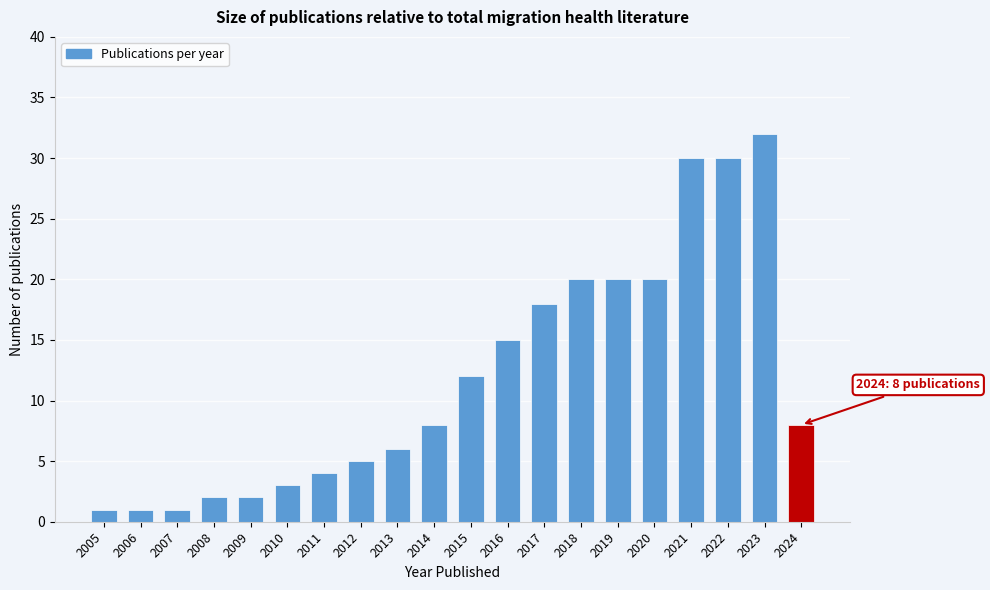

Reading left to right, extract all data points from this chart.

2005=1	2006=1	2007=1	2008=2	2009=2	2010=3	2011=4	2012=5	2013=6	2014=8	2015=12	2016=15	2017=18	2018=20	2019=20	2020=20	2021=30	2022=30	2023=32	2024=8